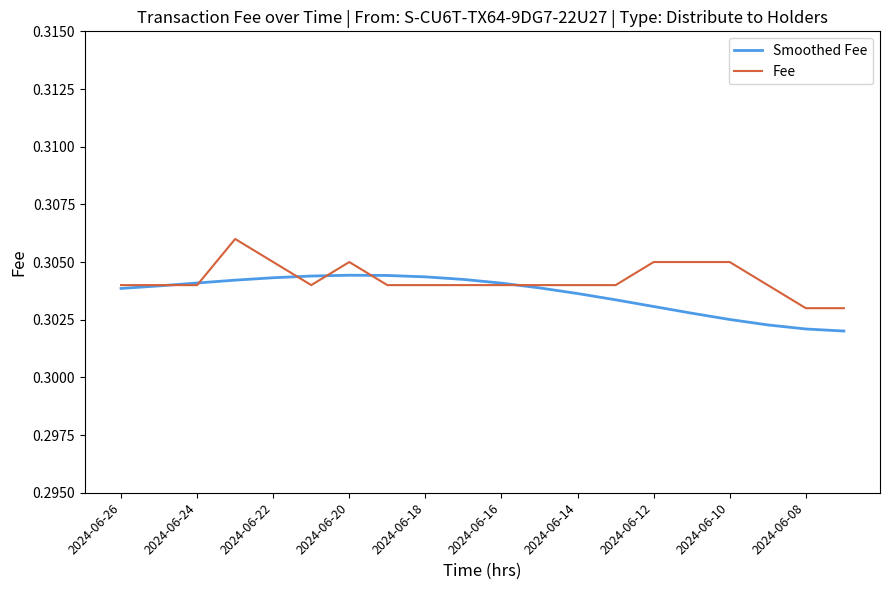

Which series has the largest range (max minus min)?

Fee